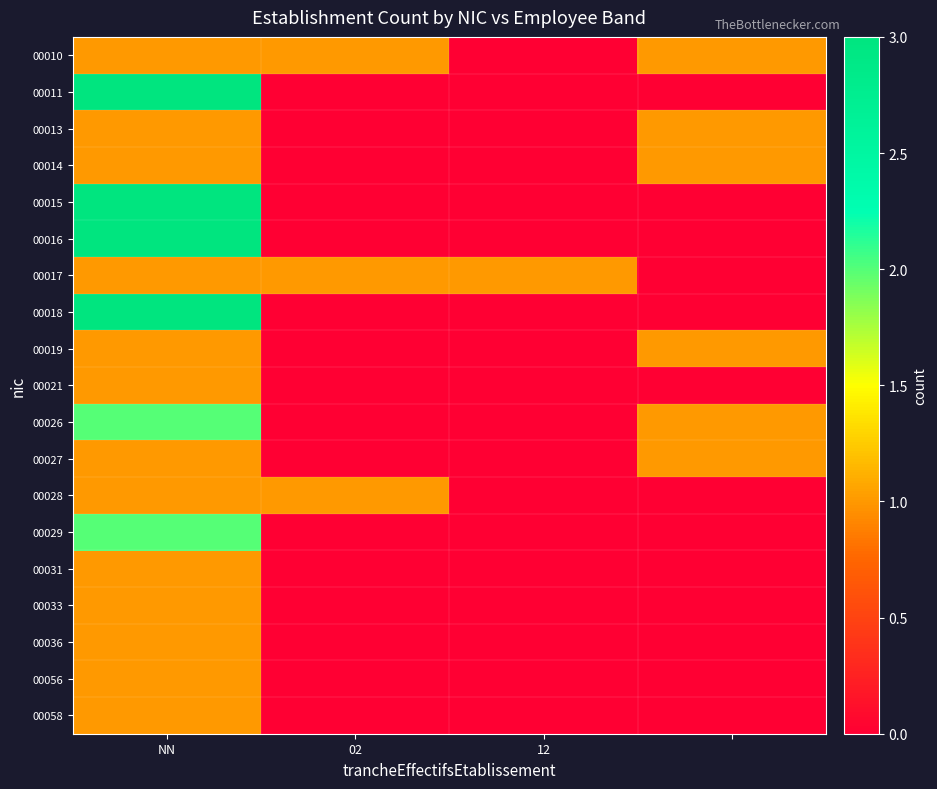

Which category has the highest value across all series?

NN